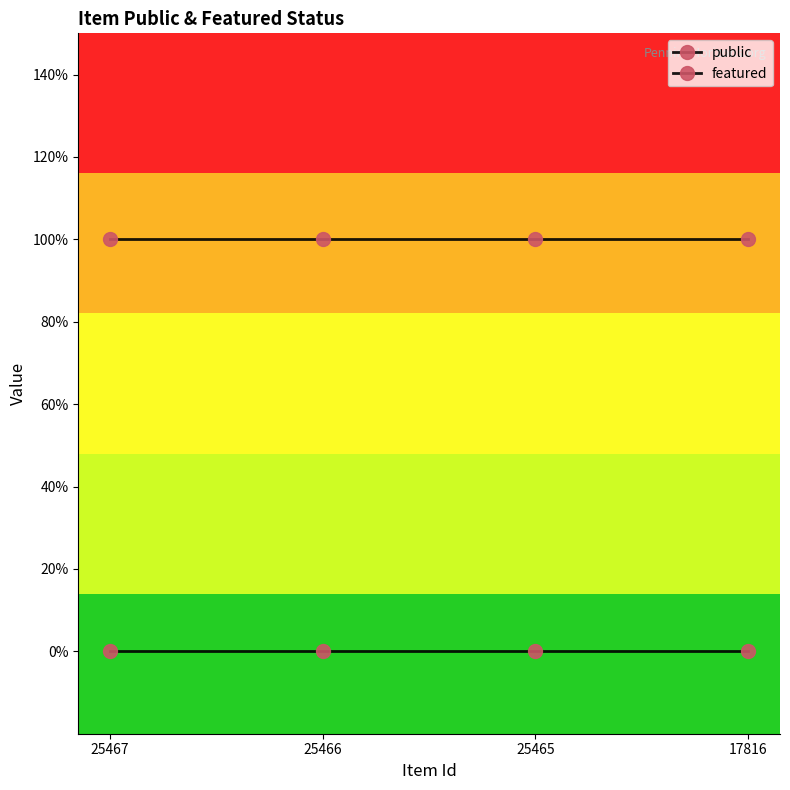

List the series in order of their peak value, lowest first.

featured, public